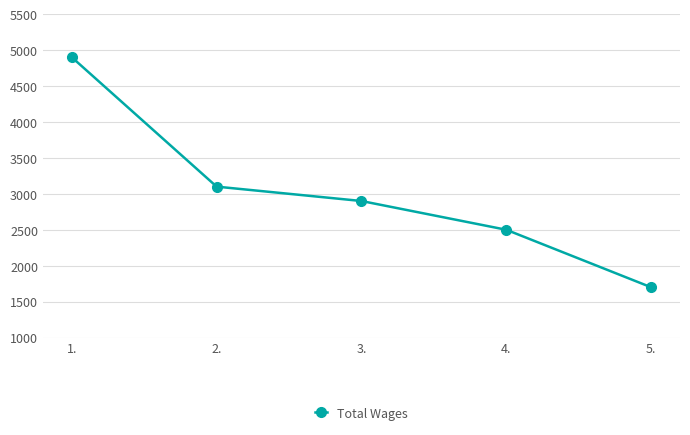

What is the sum of the values at 5. and 3.?

4600